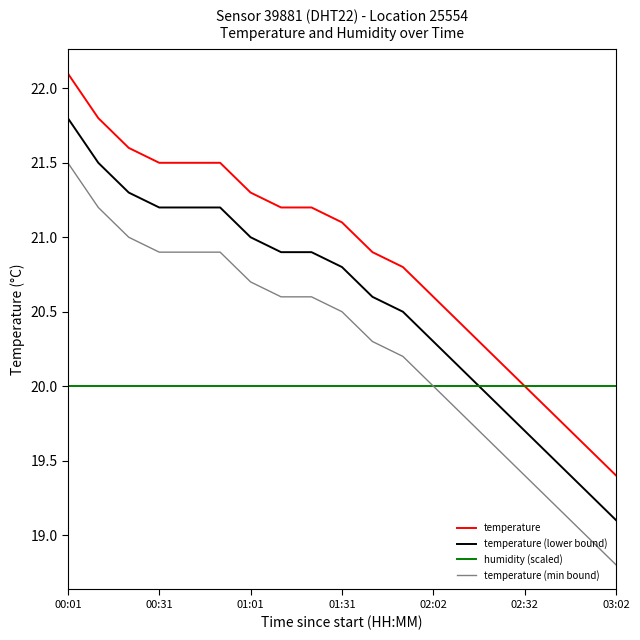

Reading left to right, list all the values displayed in this chart.

temperature: 22.1	21.8	21.6	21.5	21.5	21.5	21.3	21.2	21.2	21.1	20.9	20.8	20.6	20.4	20.2	20.0	19.8	19.6	19.4
temperature (lower bound): 21.8	21.5	21.3	21.2	21.2	21.2	21.0	20.9	20.9	20.8	20.6	20.5	20.3	20.1	19.9	19.7	19.5	19.3	19.1
humidity (scaled): 20.0	20.0	20.0	20.0	20.0	20.0	20.0	20.0	20.0	20.0	20.0	20.0	20.0	20.0	20.0	20.0	20.0	20.0	20.0
temperature (min bound): 21.5	21.2	21.0	20.9	20.9	20.9	20.7	20.6	20.6	20.5	20.3	20.2	20.0	19.8	19.6	19.4	19.2	19.0	18.8